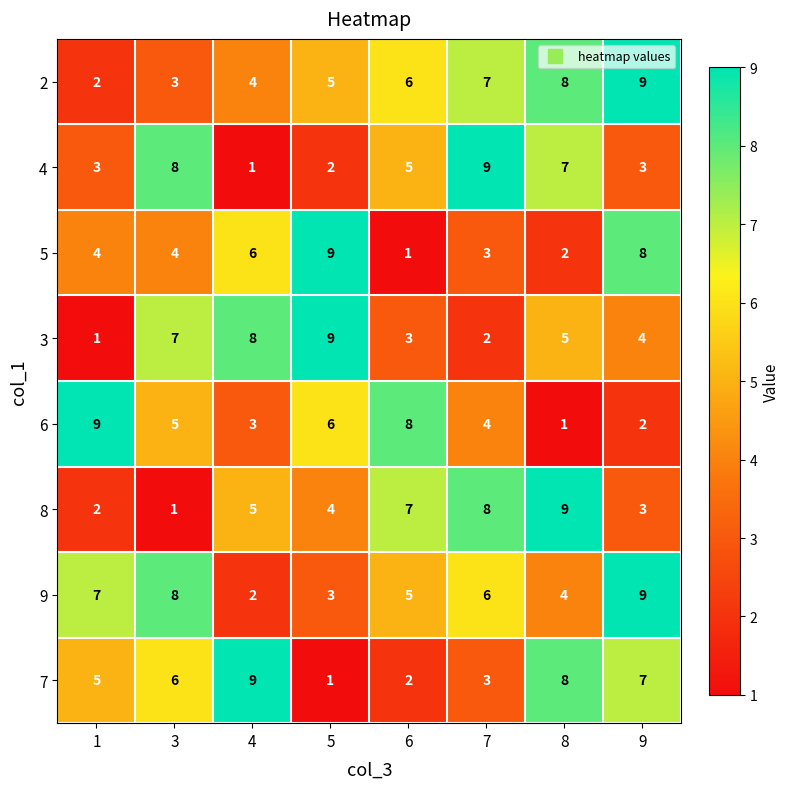

Count the number of categories in the chart.

8